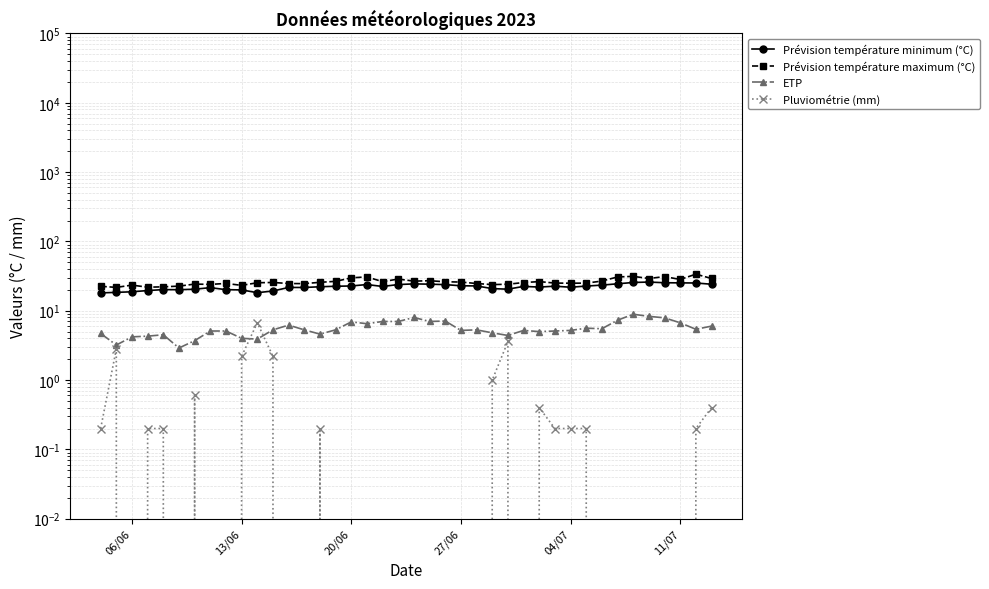

True or false: Prévision température minimum (°C) and Pluviométrie (mm) intersect in this chart.

False